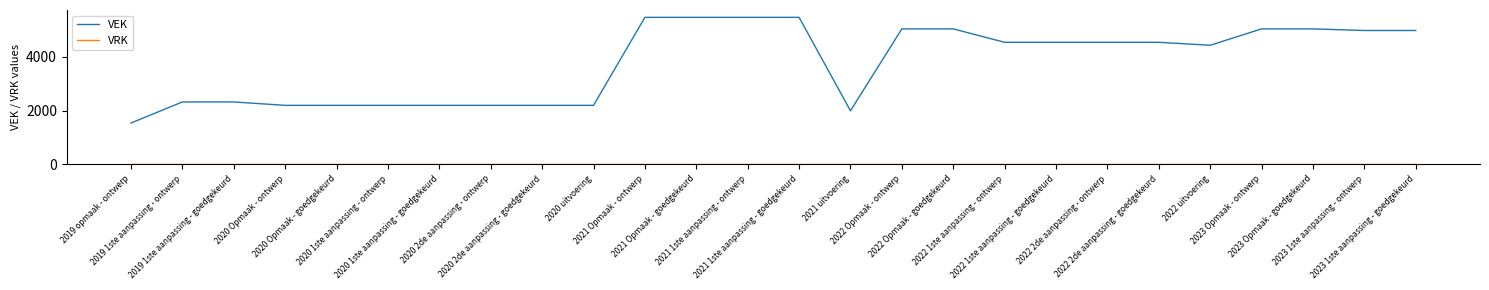

True or false: VEK has a value of 8818 at 2023 Opmaak - ontwerp.

False